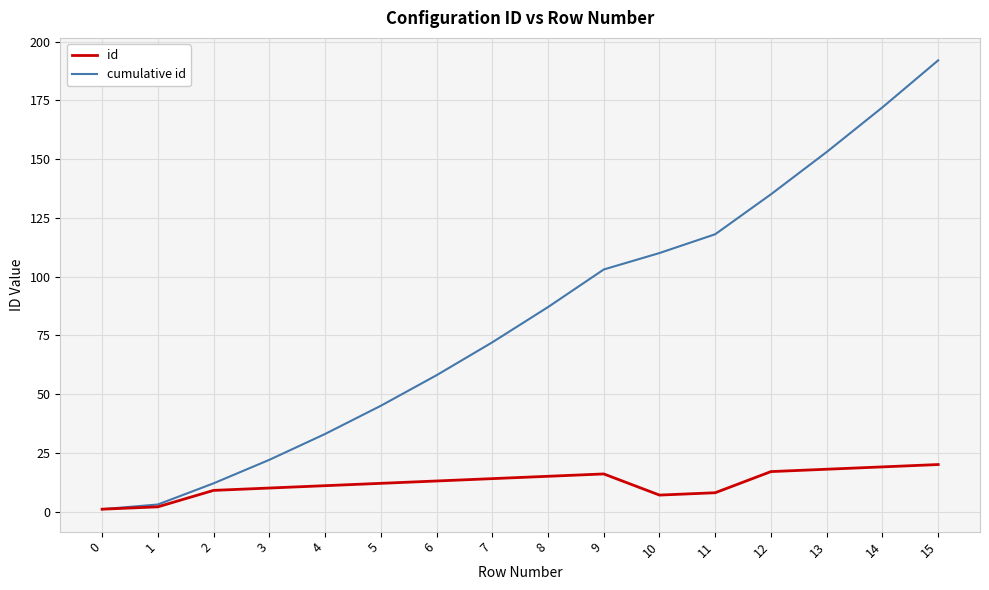

What is the greatest value displayed?

192